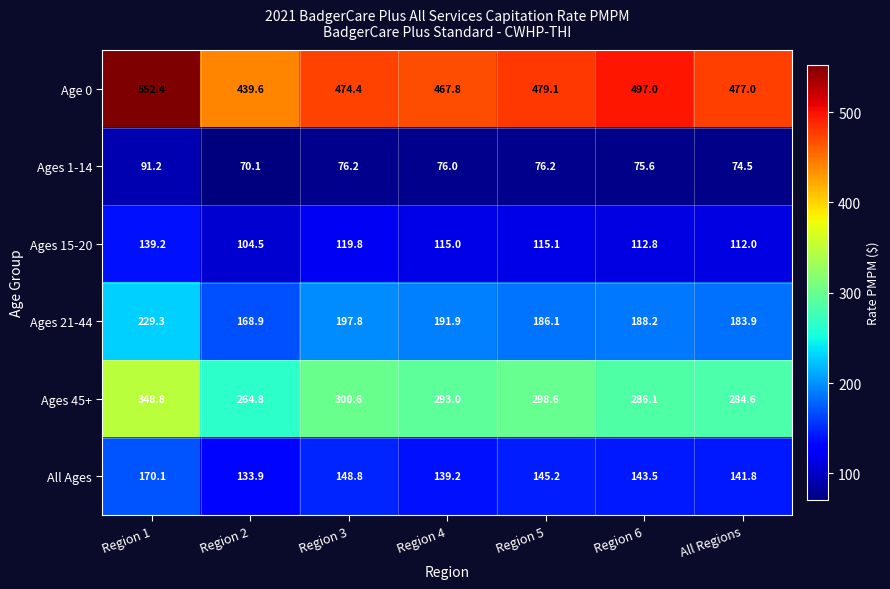

Count the number of data series in this chart.

6